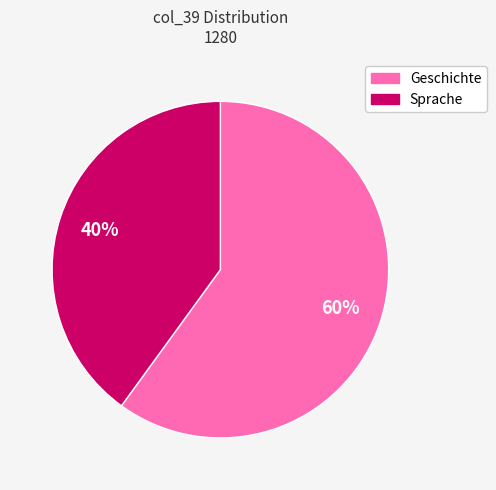

Is it true that Sprache is 40% of the pie?

True